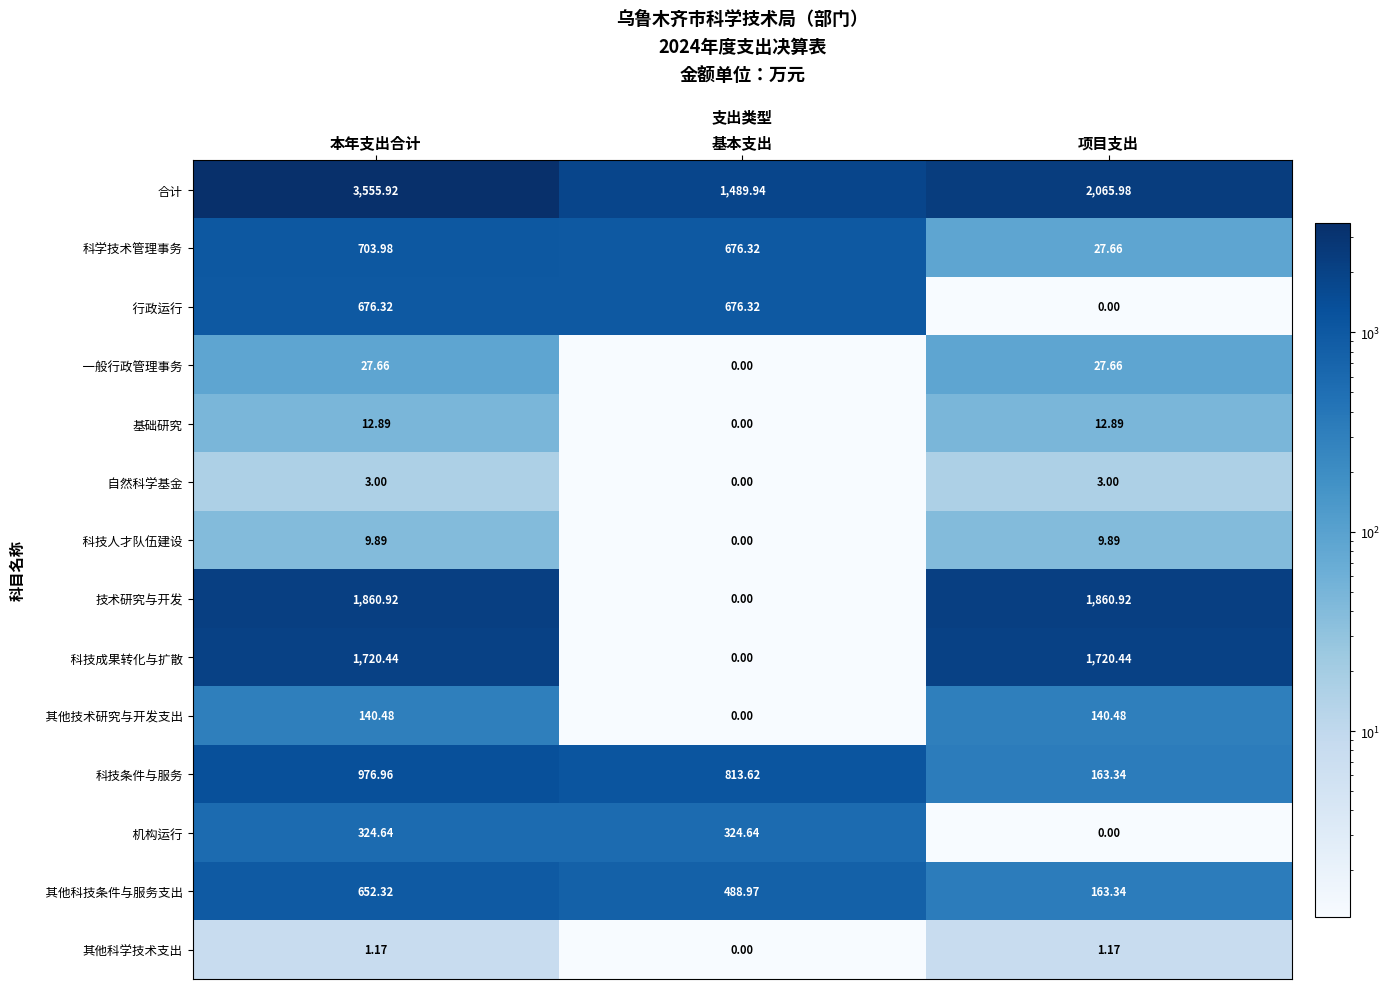

Where is 合计 nearest to the value 2522?

项目支出